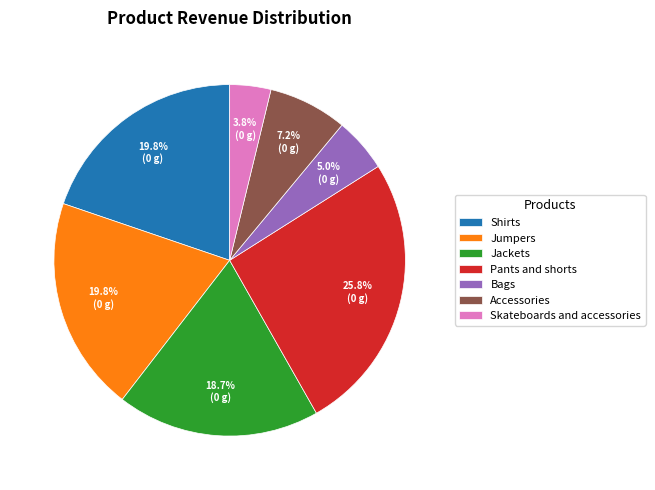

Approximately how many times larger is the value at Pants and shorts compared to Shirts?

1.3